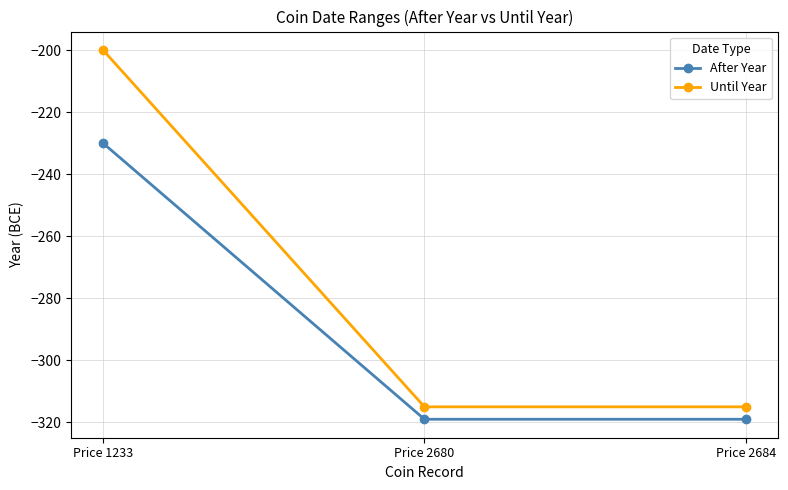

What is the minimum value for Until Year?

-315